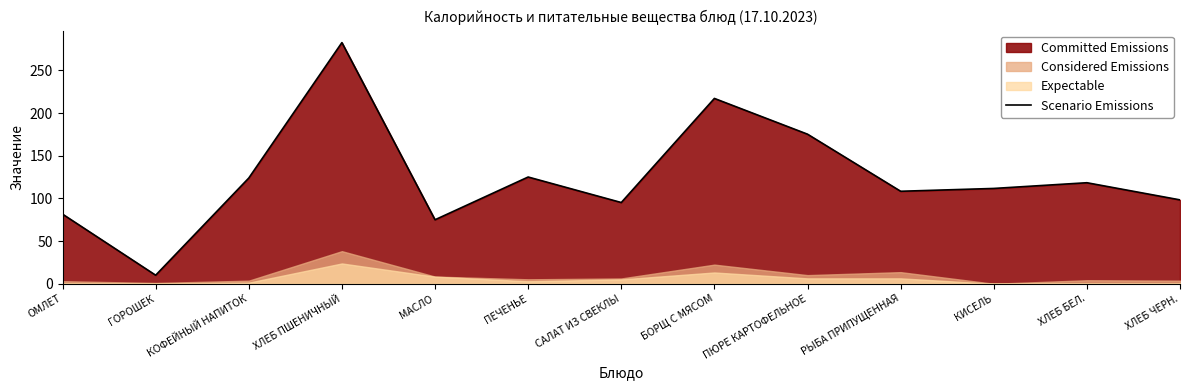

The value at ХЛЕБ БЕЛ. is 118.4. True or false?

True